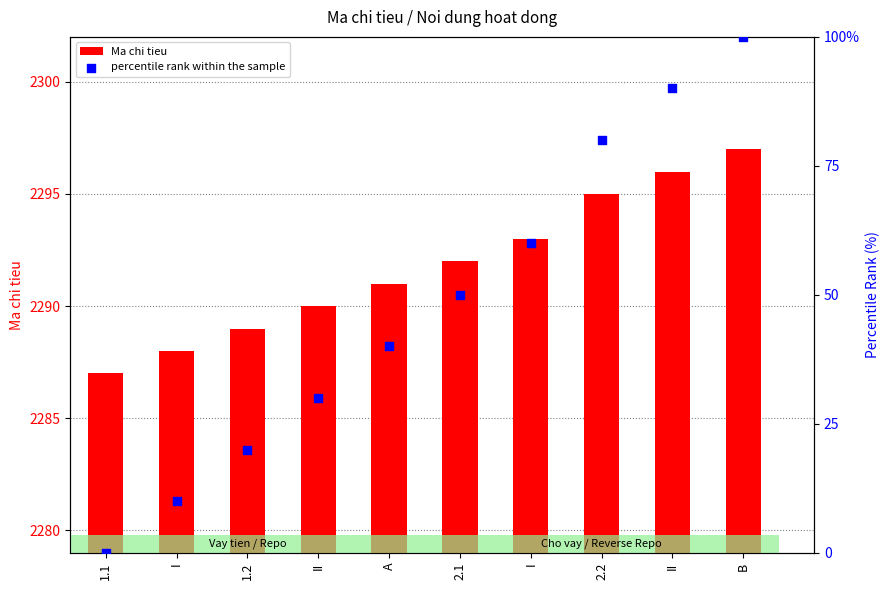

Which series reaches the maximum Y coordinate?

Ma chi tieu